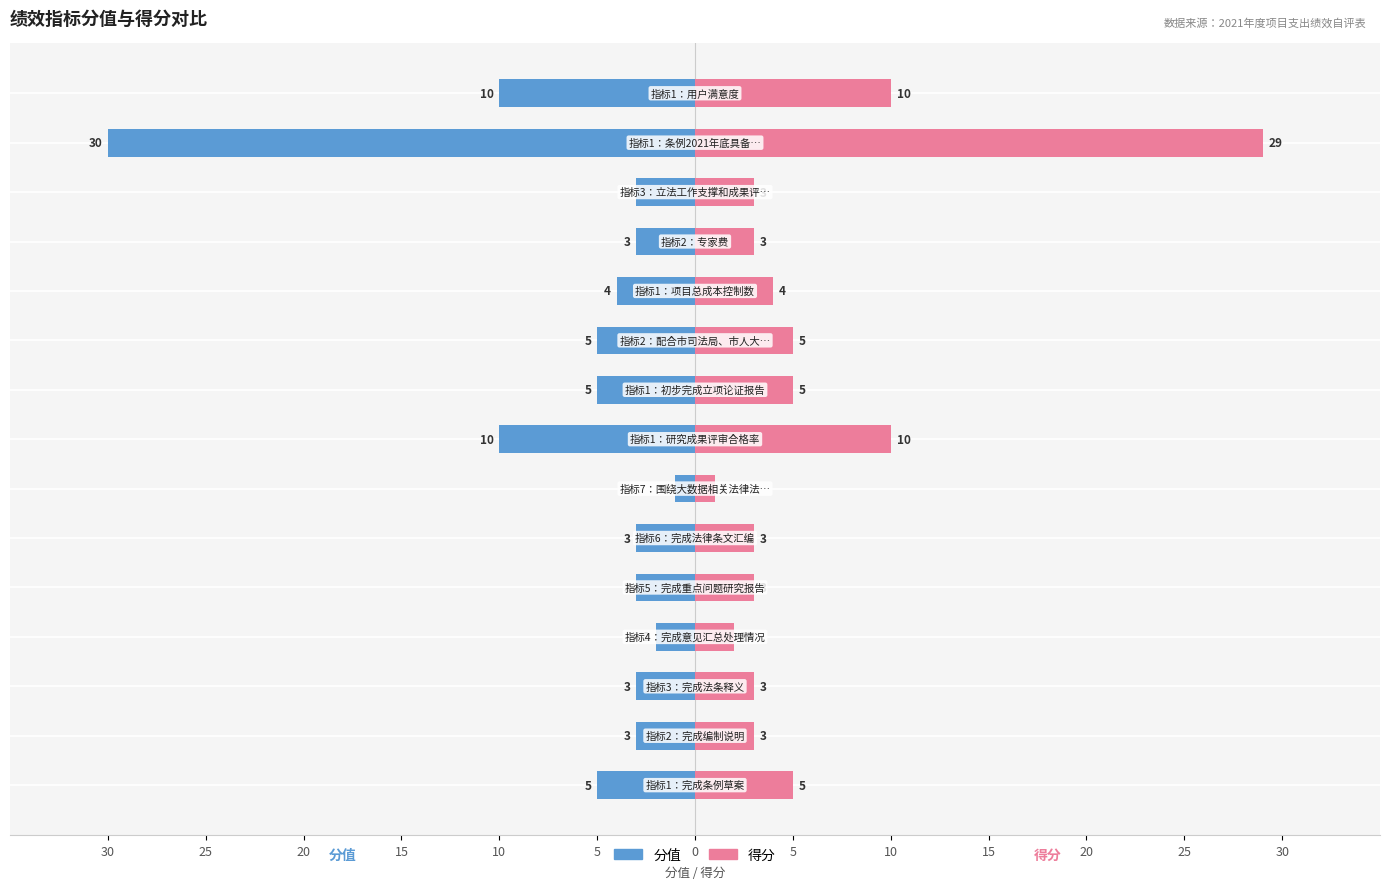

At how many categories does at least one series exceed 25?

1